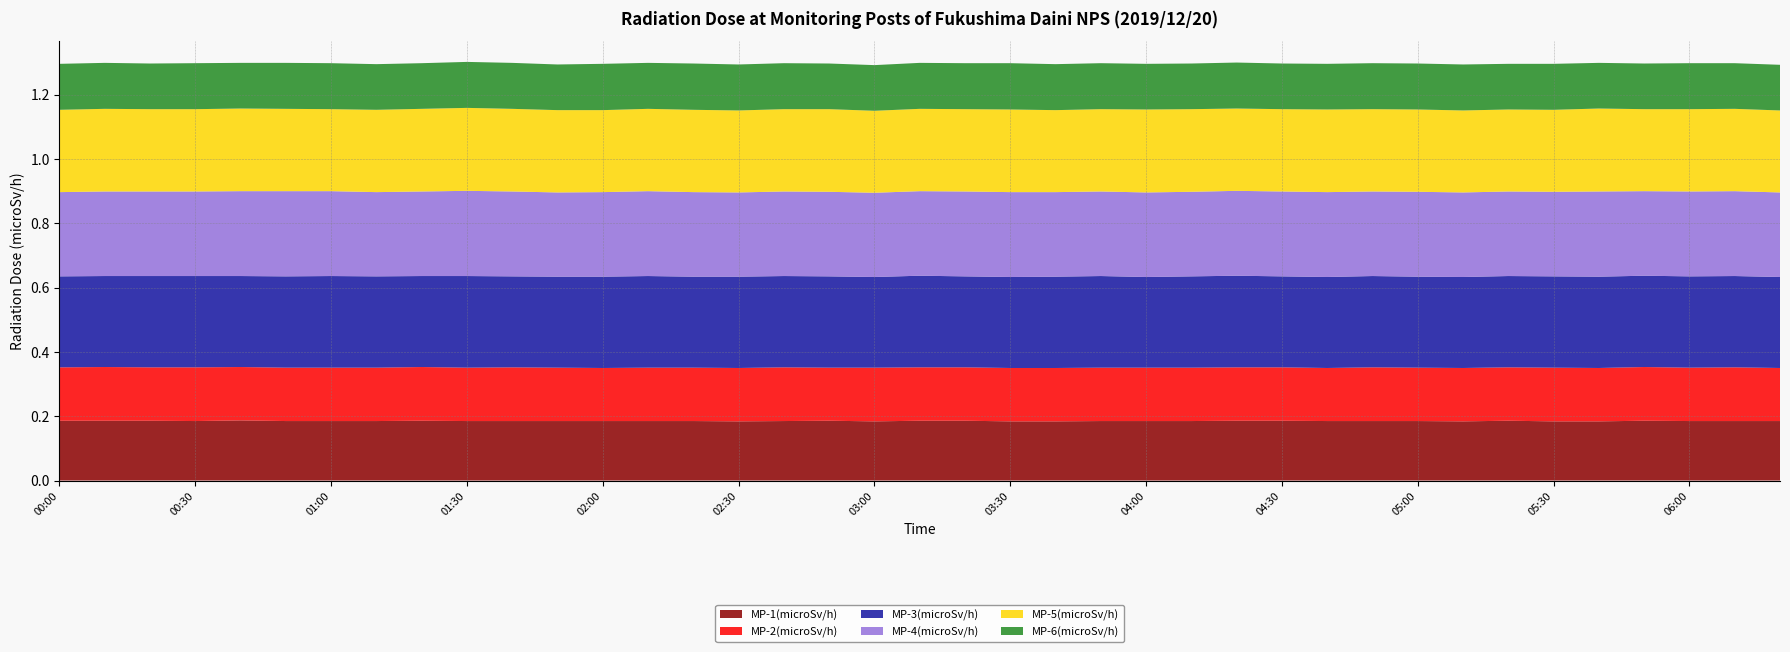

Reading right to left, what are all the values shown in this chart?

MP-1(microSv/h): 06:20=0.2	06:10=0.2	06:00=0.2	05:50=0.2	05:40=0.2	05:30=0.2	05:20=0.2	05:10=0.2	05:00=0.2	04:50=0.2	04:40=0.2	04:30=0.2	04:20=0.2	04:10=0.2	04:00=0.2	03:50=0.2	03:40=0.2	03:30=0.2	03:20=0.2	03:10=0.2	03:00=0.2	02:50=0.2	02:40=0.2	02:30=0.2	02:20=0.2	02:10=0.2	02:00=0.2	01:50=0.2	01:40=0.2	01:30=0.2	01:20=0.2	01:10=0.2	01:00=0.2	00:50=0.2	00:40=0.2	00:30=0.2	00:20=0.2	00:10=0.2	00:00=0.2
MP-2(microSv/h): 06:20=0.2	06:10=0.2	06:00=0.2	05:50=0.2	05:40=0.2	05:30=0.2	05:20=0.2	05:10=0.2	05:00=0.2	04:50=0.2	04:40=0.2	04:30=0.2	04:20=0.2	04:10=0.2	04:00=0.2	03:50=0.2	03:40=0.2	03:30=0.2	03:20=0.2	03:10=0.2	03:00=0.2	02:50=0.2	02:40=0.2	02:30=0.2	02:20=0.2	02:10=0.2	02:00=0.2	01:50=0.2	01:40=0.2	01:30=0.2	01:20=0.2	01:10=0.2	01:00=0.2	00:50=0.2	00:40=0.2	00:30=0.2	00:20=0.2	00:10=0.2	00:00=0.2
MP-3(microSv/h): 06:20=0.3	06:10=0.3	06:00=0.3	05:50=0.3	05:40=0.3	05:30=0.3	05:20=0.3	05:10=0.3	05:00=0.3	04:50=0.3	04:40=0.3	04:30=0.3	04:20=0.3	04:10=0.3	04:00=0.3	03:50=0.3	03:40=0.3	03:30=0.3	03:20=0.3	03:10=0.3	03:00=0.3	02:50=0.3	02:40=0.3	02:30=0.3	02:20=0.3	02:10=0.3	02:00=0.3	01:50=0.3	01:40=0.3	01:30=0.3	01:20=0.3	01:10=0.3	01:00=0.3	00:50=0.3	00:40=0.3	00:30=0.3	00:20=0.3	00:10=0.3	00:00=0.3
MP-4(microSv/h): 06:20=0.3	06:10=0.3	06:00=0.3	05:50=0.3	05:40=0.3	05:30=0.3	05:20=0.3	05:10=0.3	05:00=0.3	04:50=0.3	04:40=0.3	04:30=0.3	04:20=0.3	04:10=0.3	04:00=0.3	03:50=0.3	03:40=0.3	03:30=0.3	03:20=0.3	03:10=0.3	03:00=0.3	02:50=0.3	02:40=0.3	02:30=0.3	02:20=0.3	02:10=0.3	02:00=0.3	01:50=0.3	01:40=0.3	01:30=0.3	01:20=0.3	01:10=0.3	01:00=0.3	00:50=0.3	00:40=0.3	00:30=0.3	00:20=0.3	00:10=0.3	00:00=0.3
MP-5(microSv/h): 06:20=0.3	06:10=0.3	06:00=0.3	05:50=0.3	05:40=0.3	05:30=0.3	05:20=0.3	05:10=0.3	05:00=0.3	04:50=0.3	04:40=0.3	04:30=0.3	04:20=0.3	04:10=0.3	04:00=0.3	03:50=0.3	03:40=0.3	03:30=0.3	03:20=0.3	03:10=0.3	03:00=0.3	02:50=0.3	02:40=0.3	02:30=0.3	02:20=0.3	02:10=0.3	02:00=0.3	01:50=0.3	01:40=0.3	01:30=0.3	01:20=0.3	01:10=0.3	01:00=0.3	00:50=0.3	00:40=0.3	00:30=0.3	00:20=0.3	00:10=0.3	00:00=0.3
MP-6(microSv/h): 06:20=0.1	06:10=0.1	06:00=0.1	05:50=0.1	05:40=0.1	05:30=0.1	05:20=0.1	05:10=0.1	05:00=0.1	04:50=0.1	04:40=0.1	04:30=0.1	04:20=0.1	04:10=0.1	04:00=0.1	03:50=0.1	03:40=0.1	03:30=0.1	03:20=0.1	03:10=0.1	03:00=0.1	02:50=0.1	02:40=0.1	02:30=0.1	02:20=0.1	02:10=0.1	02:00=0.1	01:50=0.1	01:40=0.1	01:30=0.1	01:20=0.1	01:10=0.1	01:00=0.1	00:50=0.1	00:40=0.1	00:30=0.1	00:20=0.1	00:10=0.1	00:00=0.1